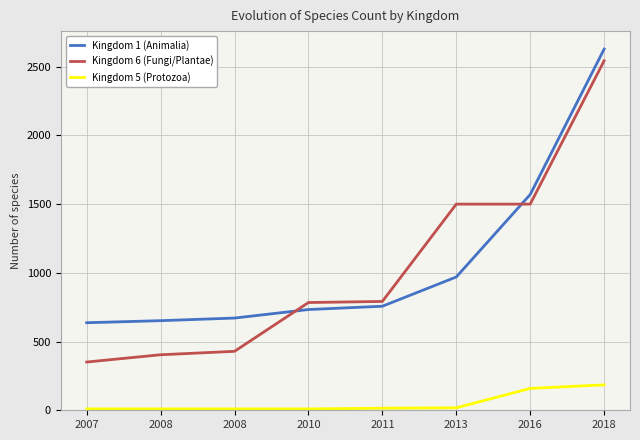

Is it true that Kingdom 1 (Animalia) equals 2628 at 2018?

True